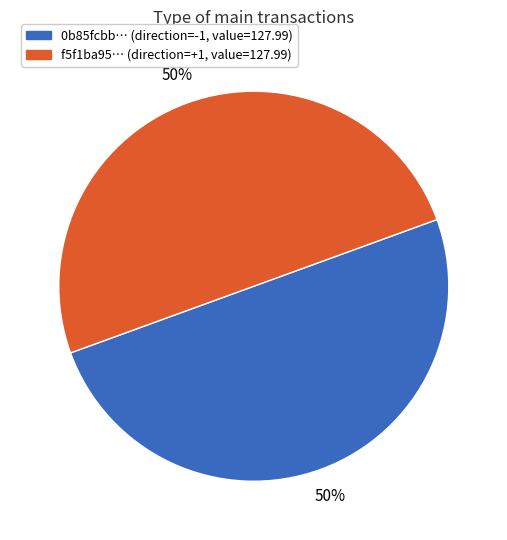

To the nearest percent, what is the average slice percentage?

50%